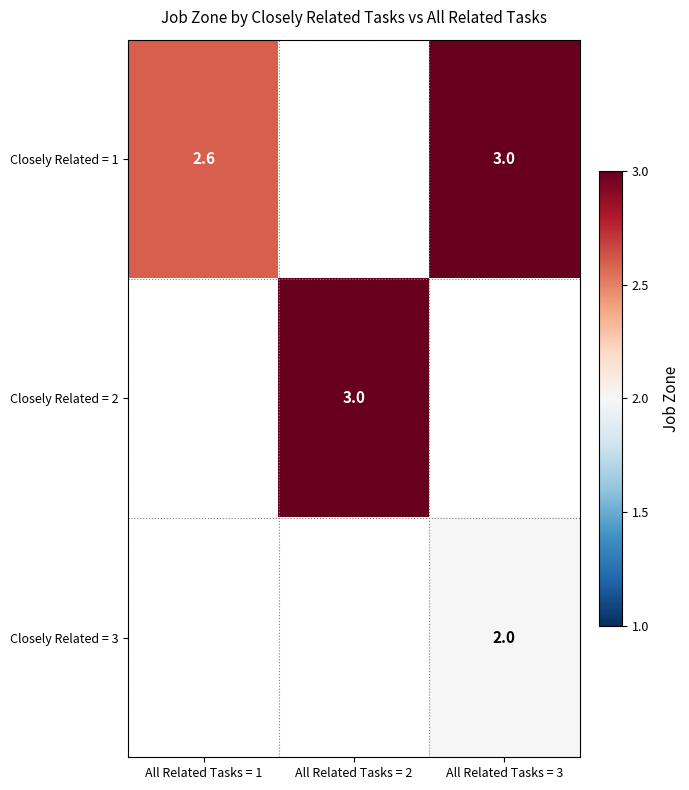

What is the smallest value displayed?

2.0